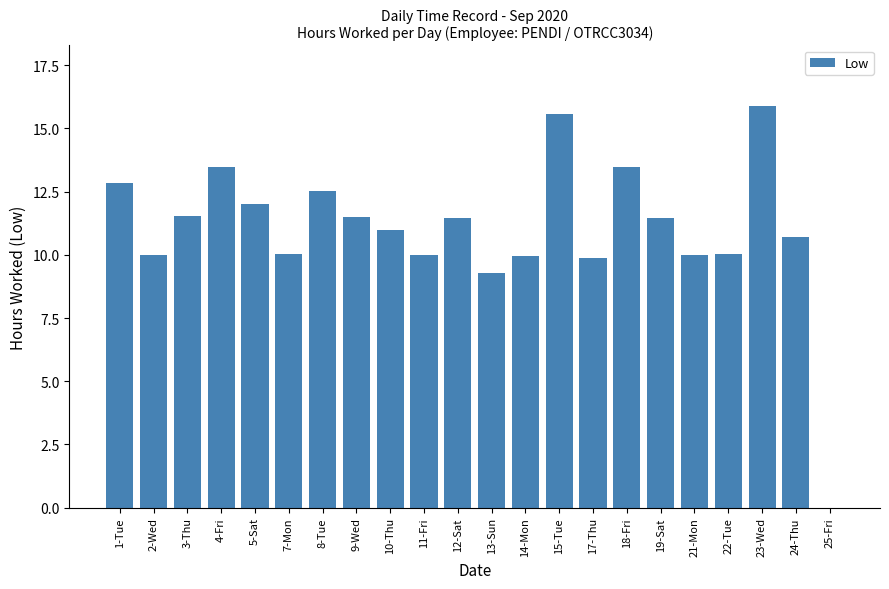

True or false: the data shows 10.0 at 21-Mon.

True